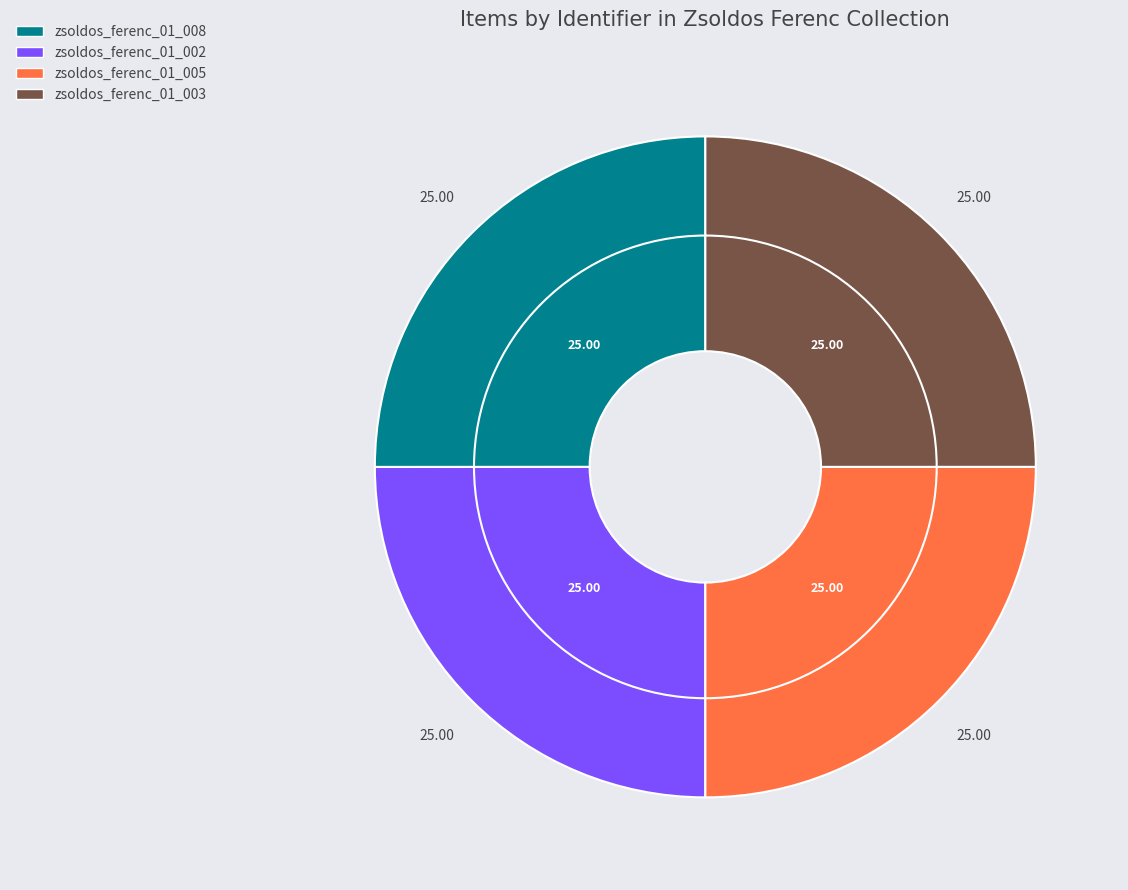

Rank the categories by value from lowest to highest.

zsoldos_ferenc_01_002, zsoldos_ferenc_01_003, zsoldos_ferenc_01_005, zsoldos_ferenc_01_008